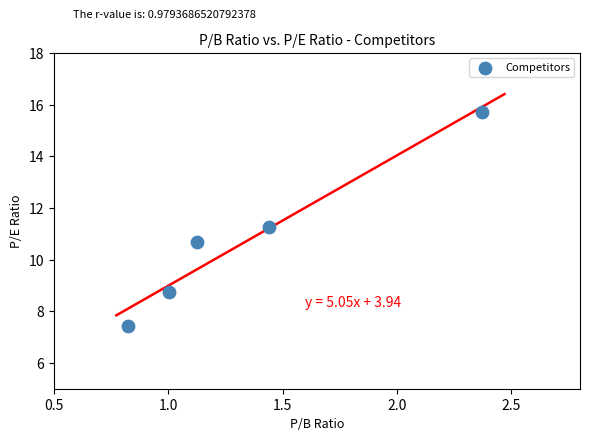

What is the average X value?

1.4